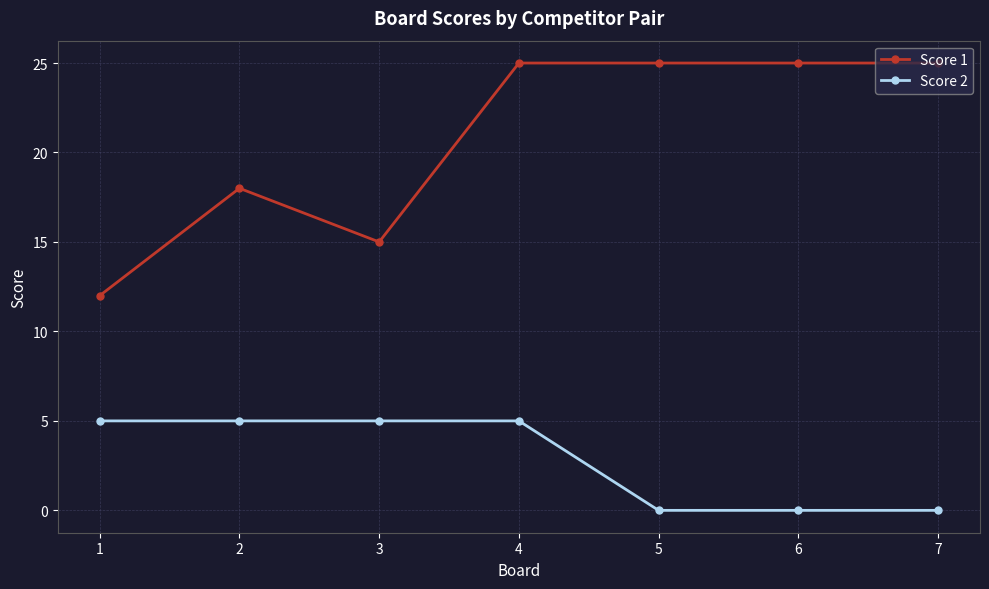

Reading left to right, transcribe all the data shown in this chart.

Score 1: 12	18	15	25	25	25	25
Score 2: 5	5	5	5	0	0	0